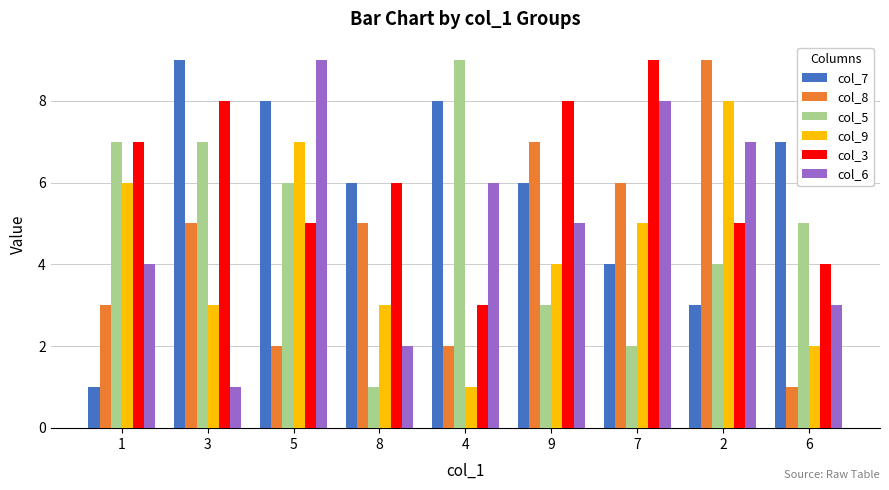

What is the spread (max minus min) of values at 4?

8